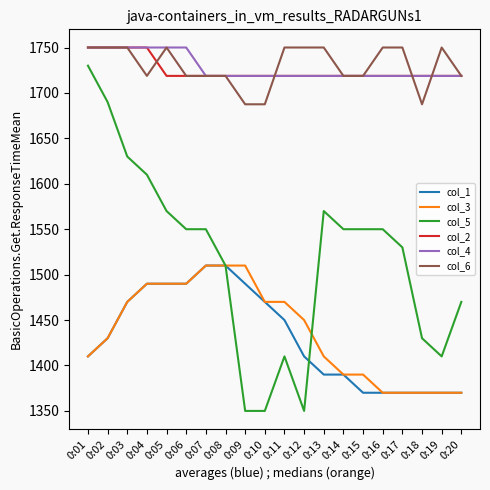

Does the chart have visible grid lines?

No